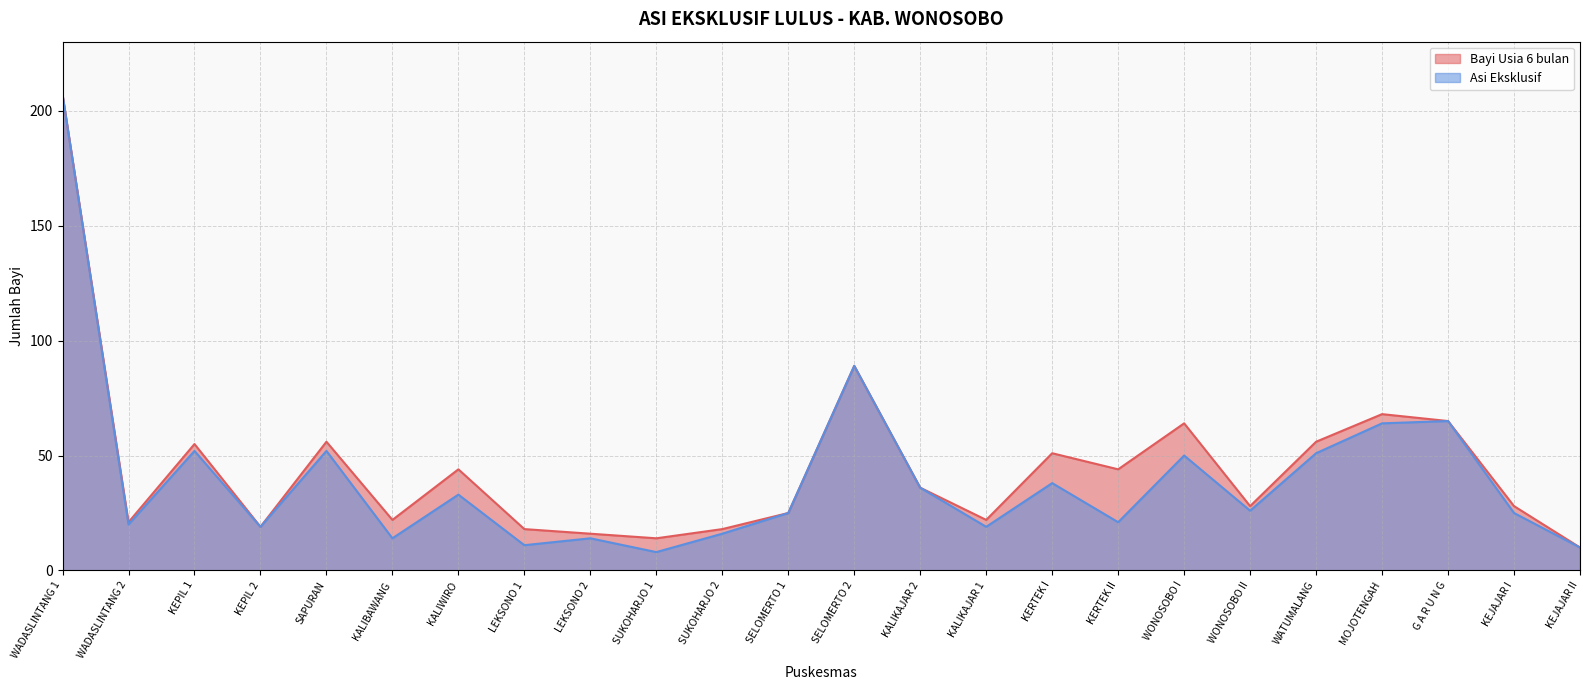

Is it true that Bayi Usia 6 bulan equals 22 at KALIKAJAR 1?

True